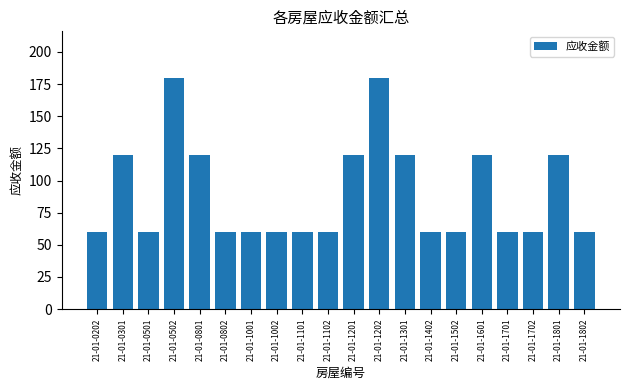

What is the difference between the second highest and second lowest values?

120